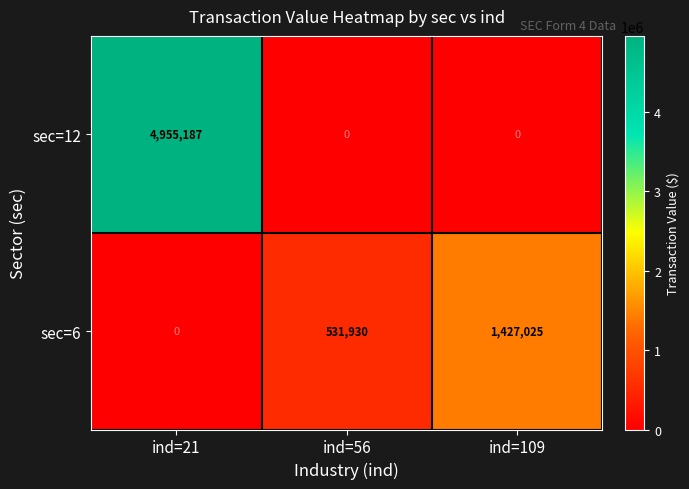

At which category is the sum across all series the highest?

ind=21